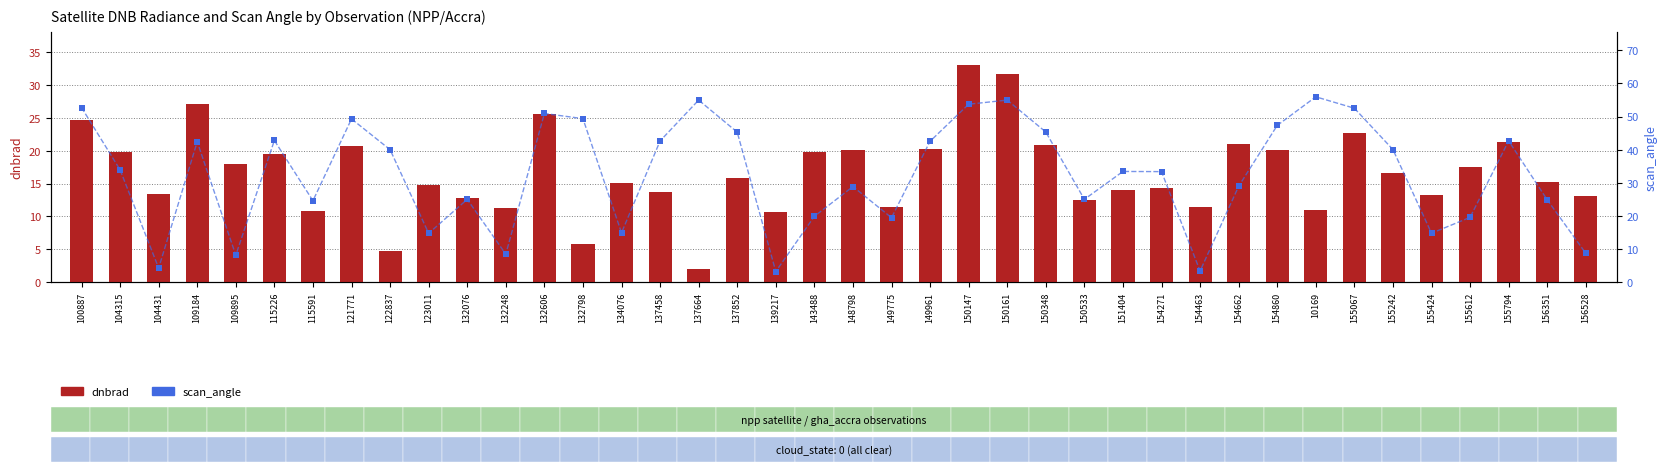

Which series reaches the minimum Y coordinate?

dnbrad